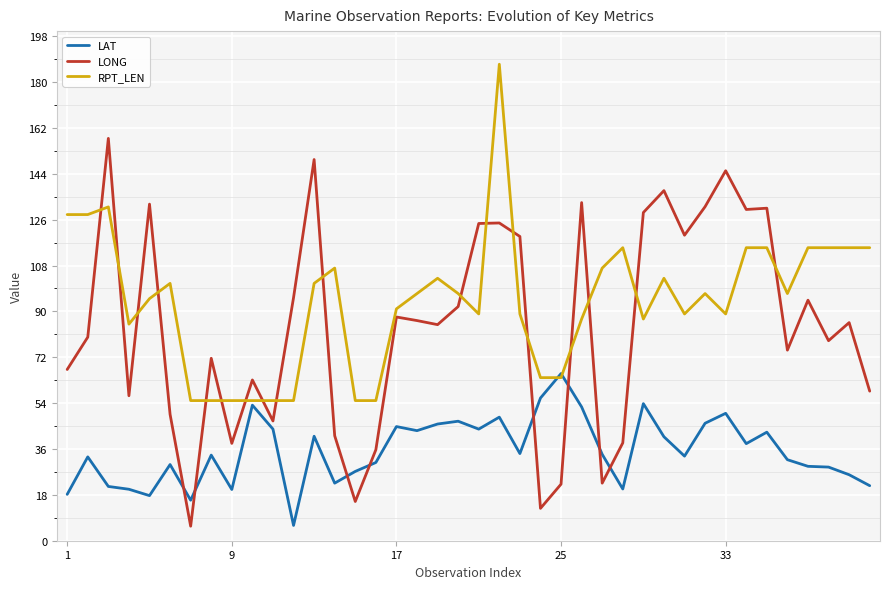

True or false: LONG and LAT cross at least once.

True